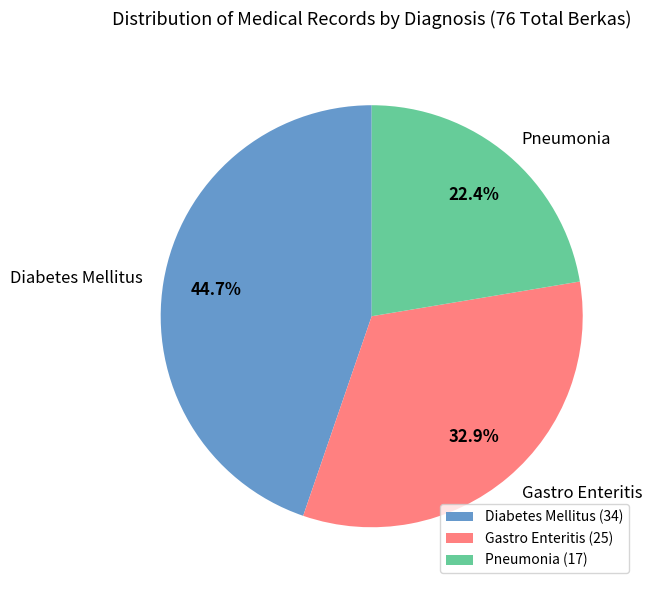

To the nearest percent, what is the combined percentage of Pneumonia and Diabetes Mellitus?

67%